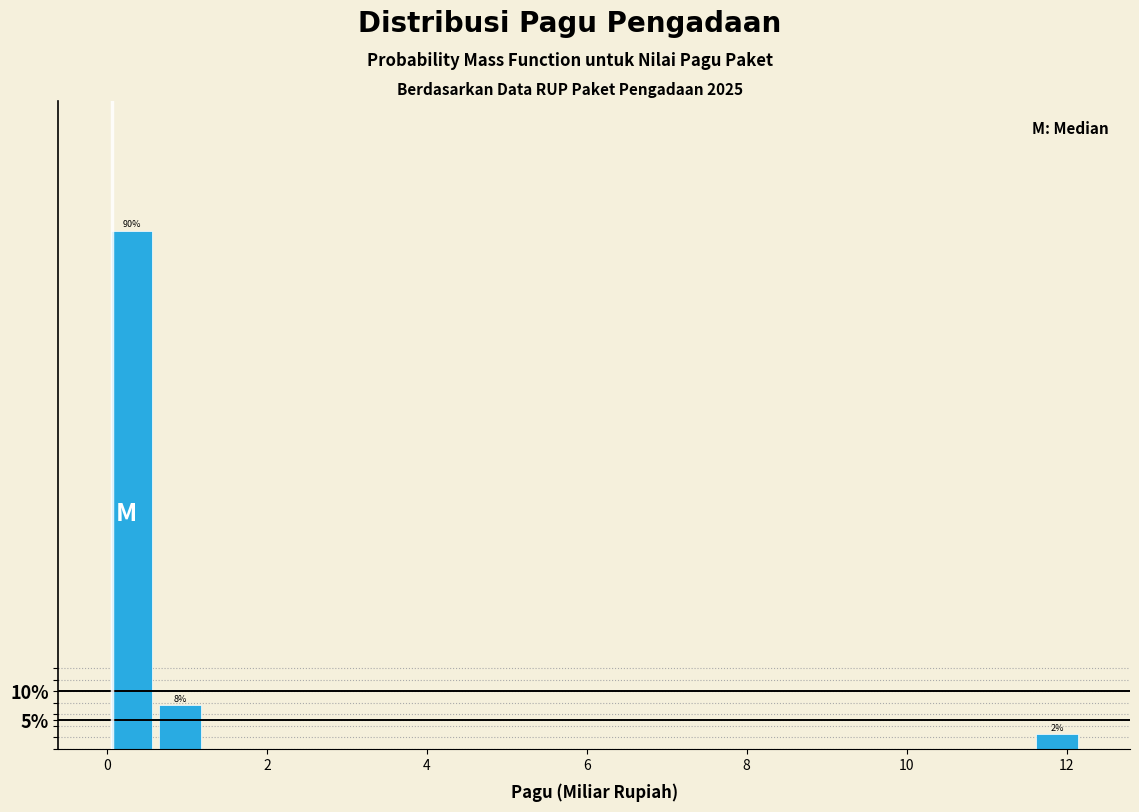

Read against the x-axis, roughly where is the centre of the tallest bar?

0.4